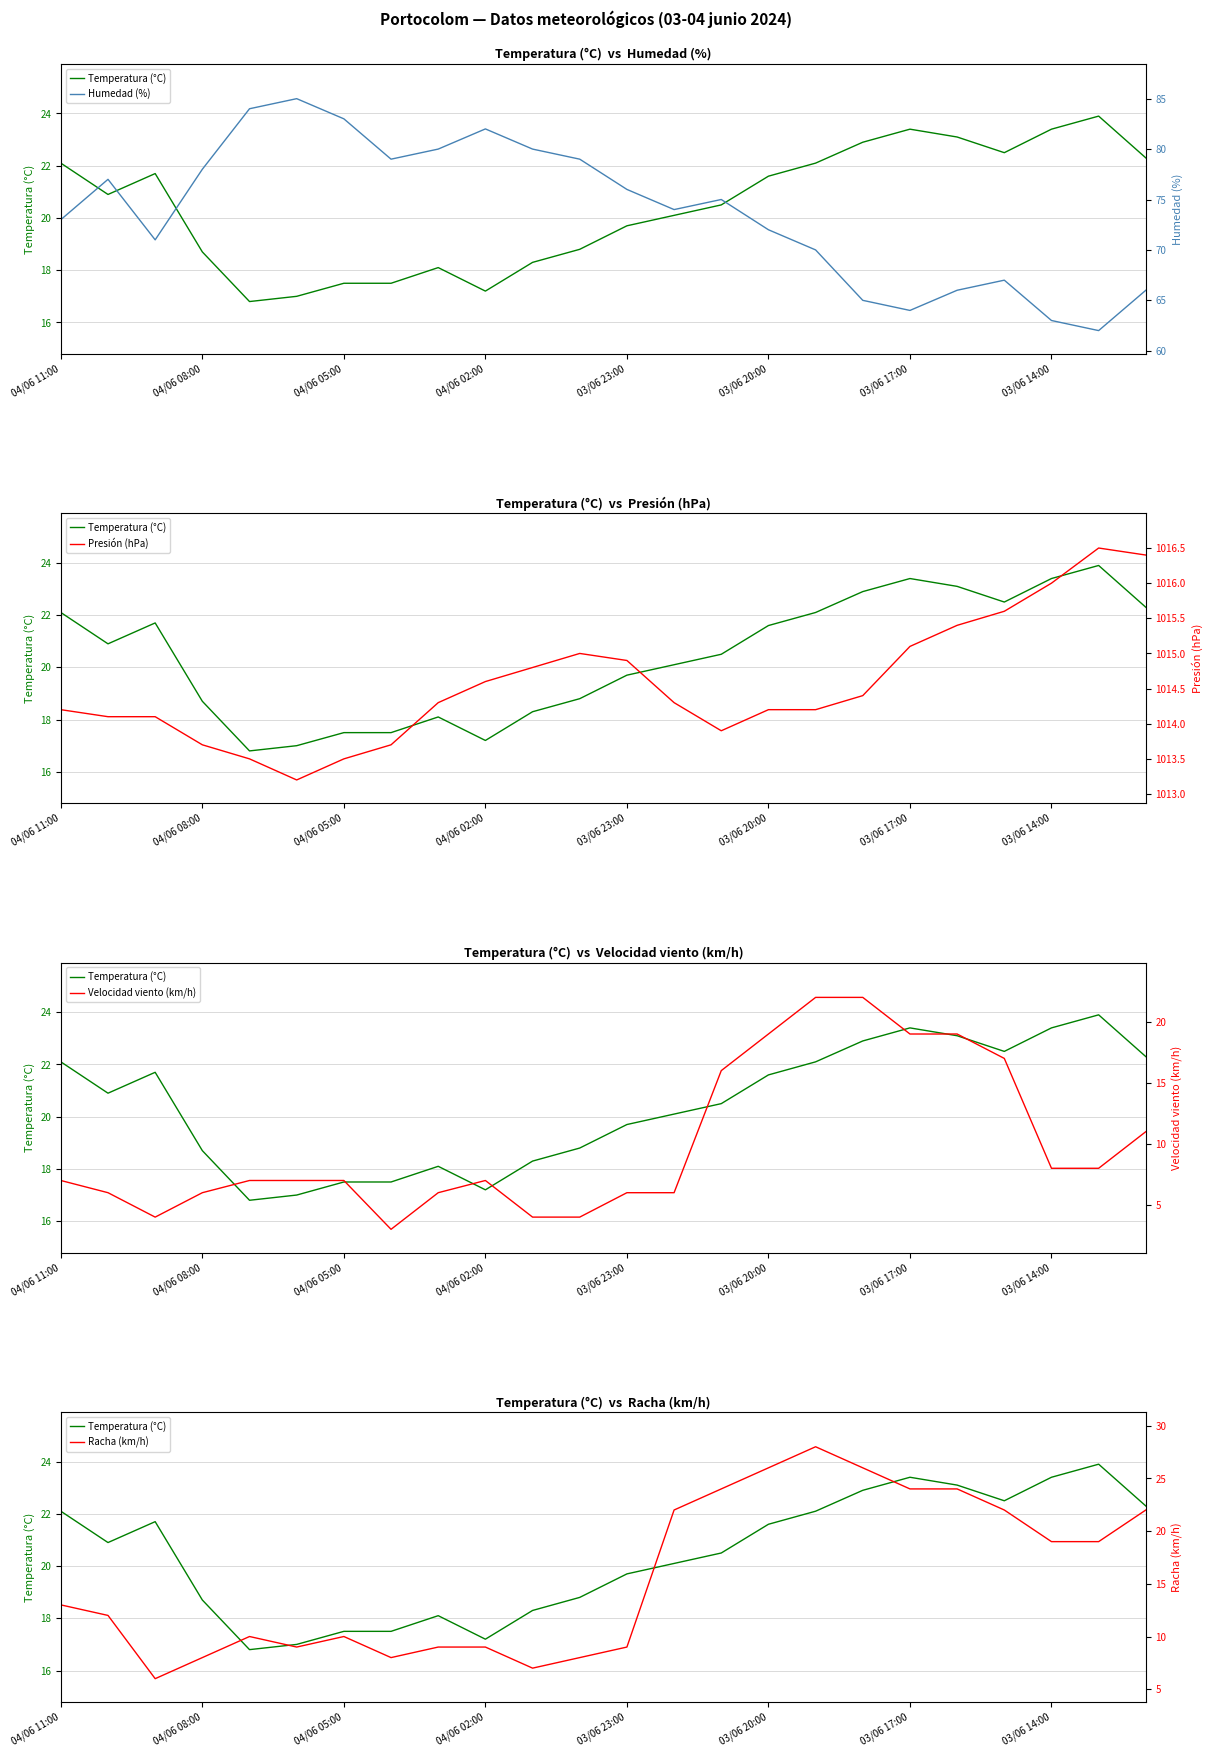

What is the sum of the Humedad (%) values at 14 and 16?

145.0